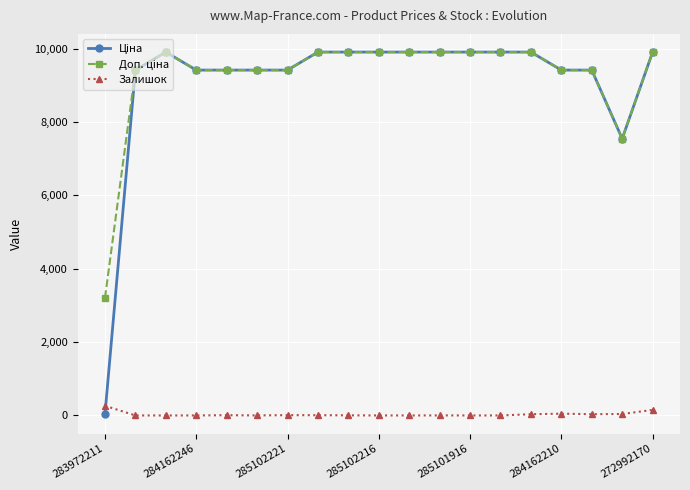

How many lines are shown in the chart?

3